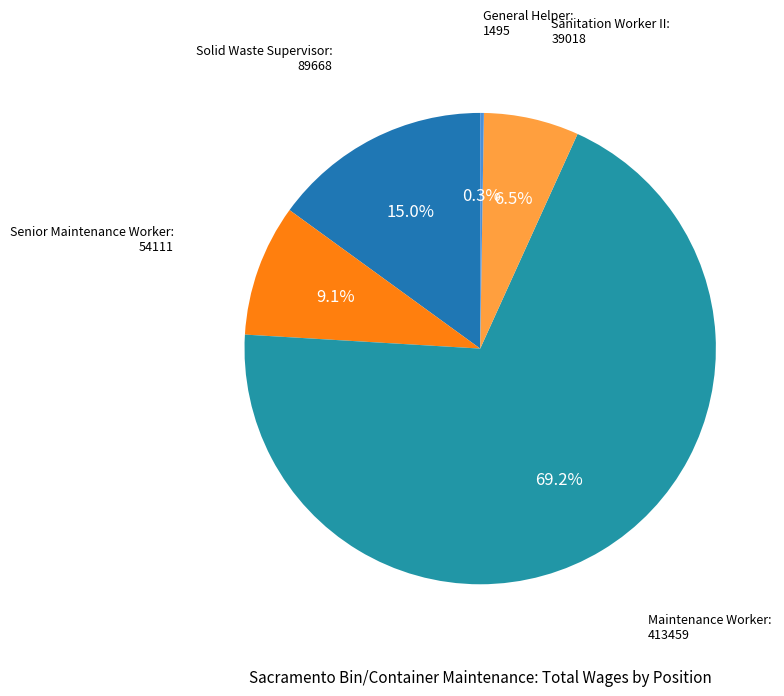

What is the total percentage of Solid Waste Supervisor and Sanitation Worker II?

21.5%